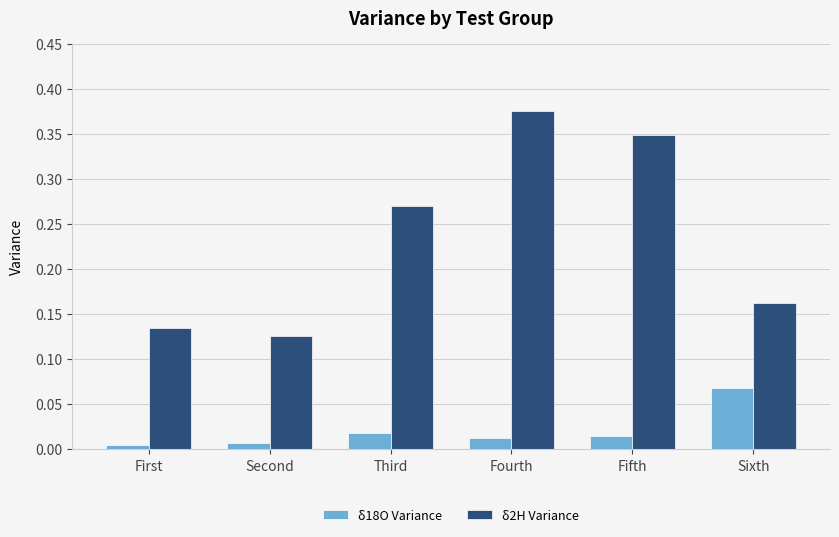

The value of δ18O Variance at Fourth is 0.0. True or false?

True